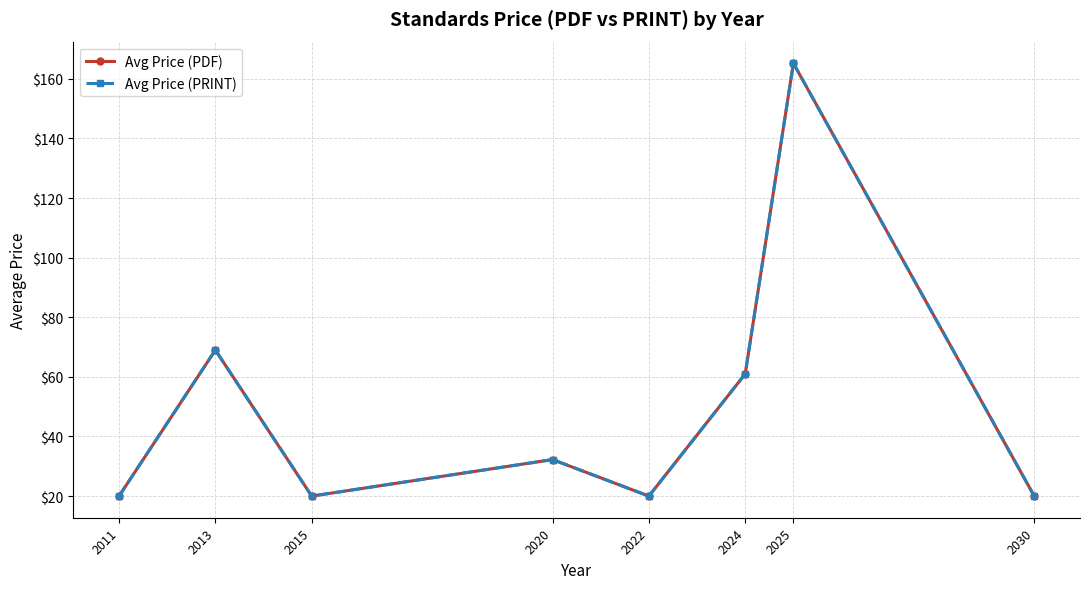

Which series has the widest spread of values?

Avg Price (PDF)